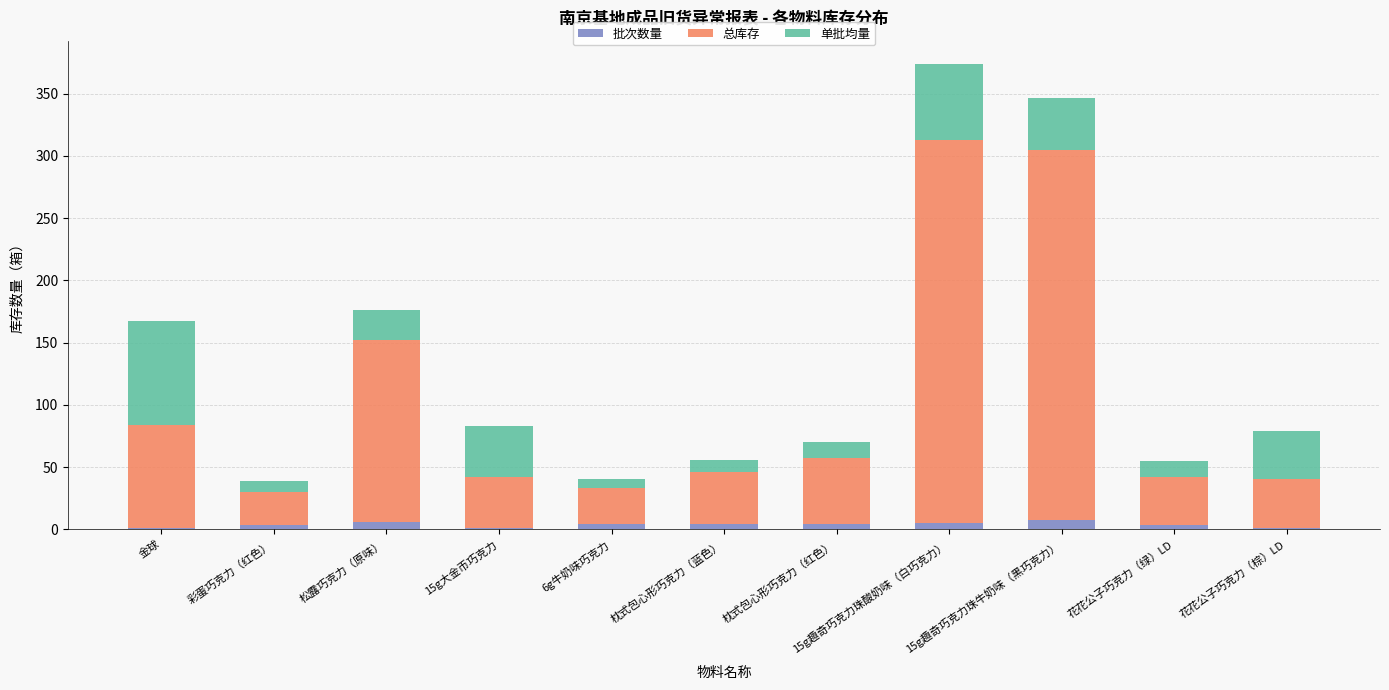

At which category is the sum across all series the highest?

15g趣奇巧克力珠酸奶味（白巧克力）